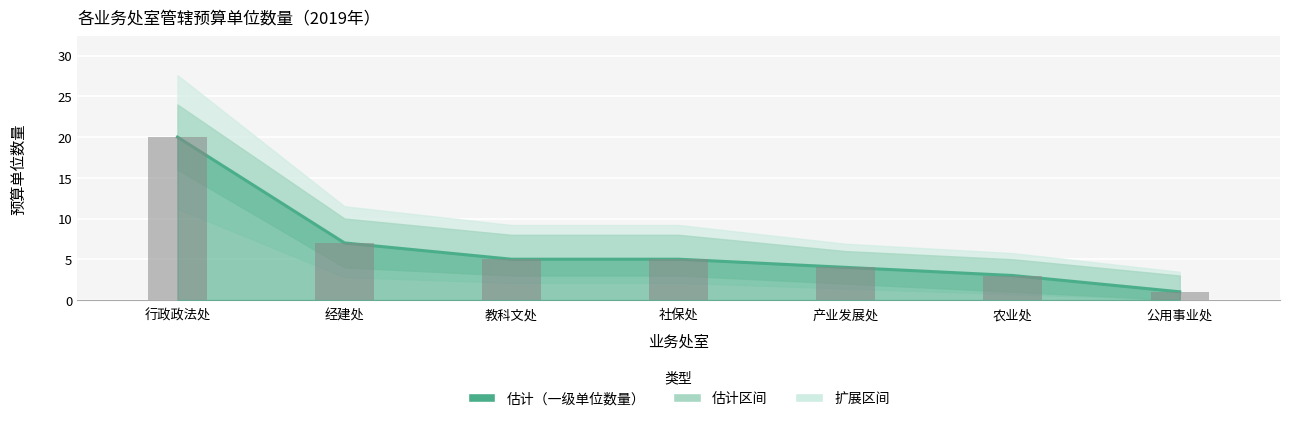

Rank the categories by value from highest to lowest.

行政政法处, 经建处, 教科文处, 社保处, 产业发展处, 农业处, 公用事业处